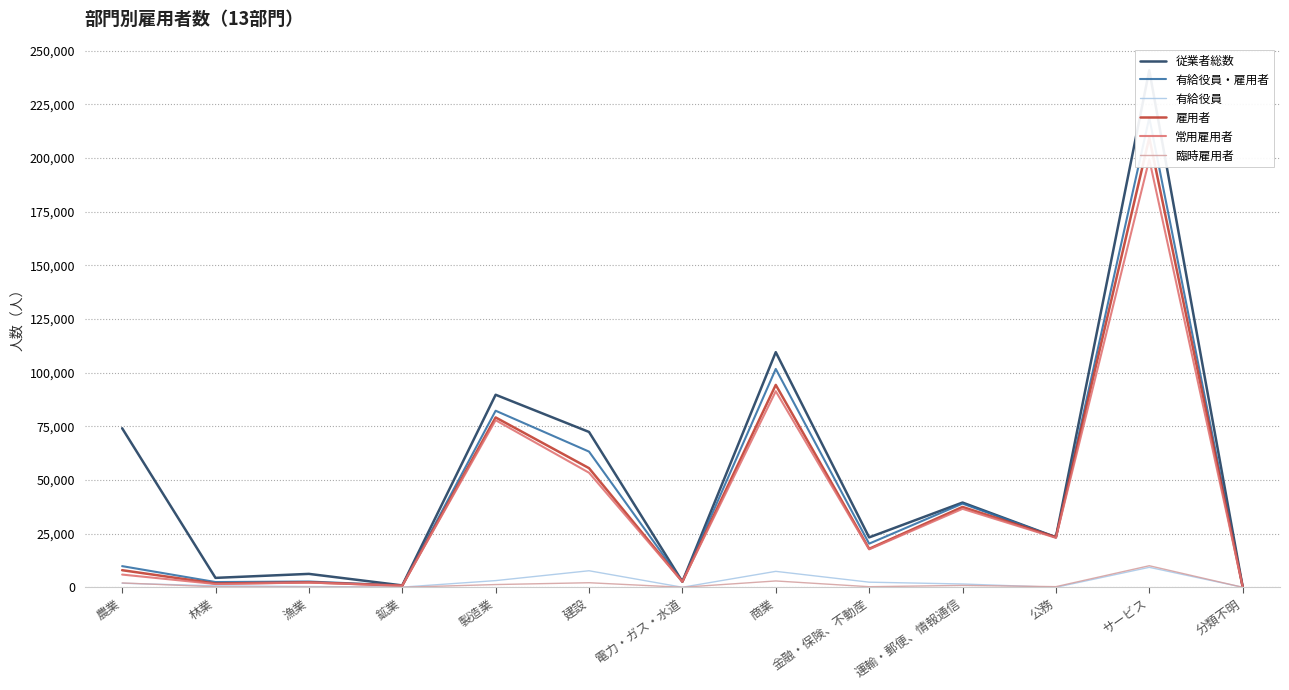

True or false: 有給役員・雇用者 has a value of 2695 at 漁業.

True